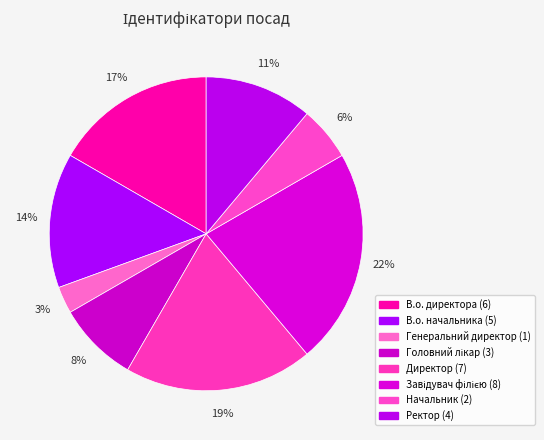

To the nearest percent, what is the combined percentage of В.о. начальника and Головний лікар?

22%